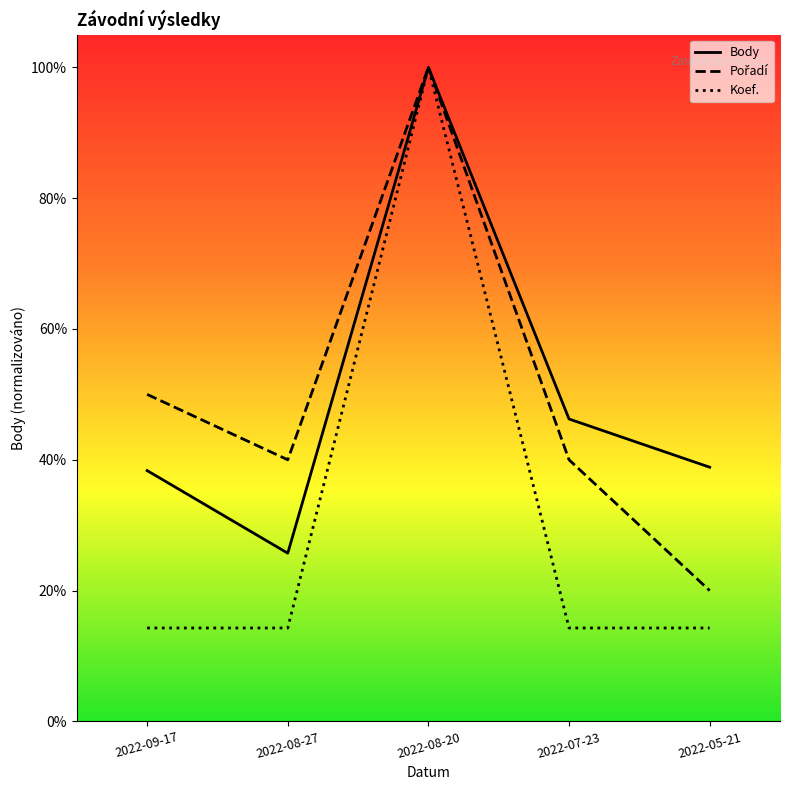

Reading left to right, transcribe all the data shown in this chart.

Body: 2022-09-17=0.4	2022-08-27=0.3	2022-08-20=1.0	2022-07-23=0.5	2022-05-21=0.4
CTL: 2022-09-17=0.1	2022-08-27=0.1	2022-08-20=1.0	2022-07-23=0.1	2022-05-21=0.1
Pořadí: 2022-09-17=0.5	2022-08-27=0.4	2022-08-20=1.0	2022-07-23=0.4	2022-05-21=0.2